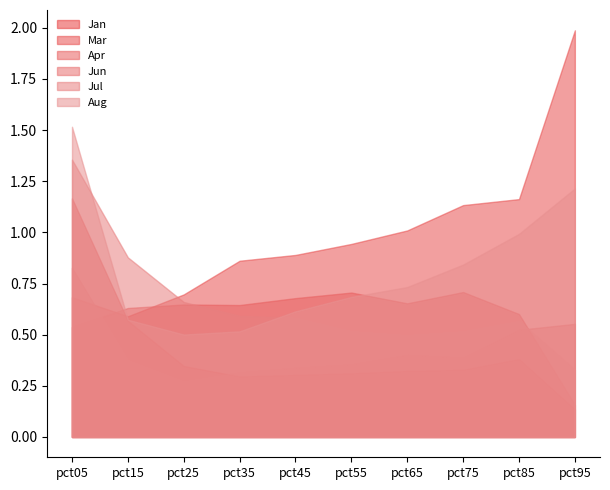

Read the Jul value at pct05.

1.4